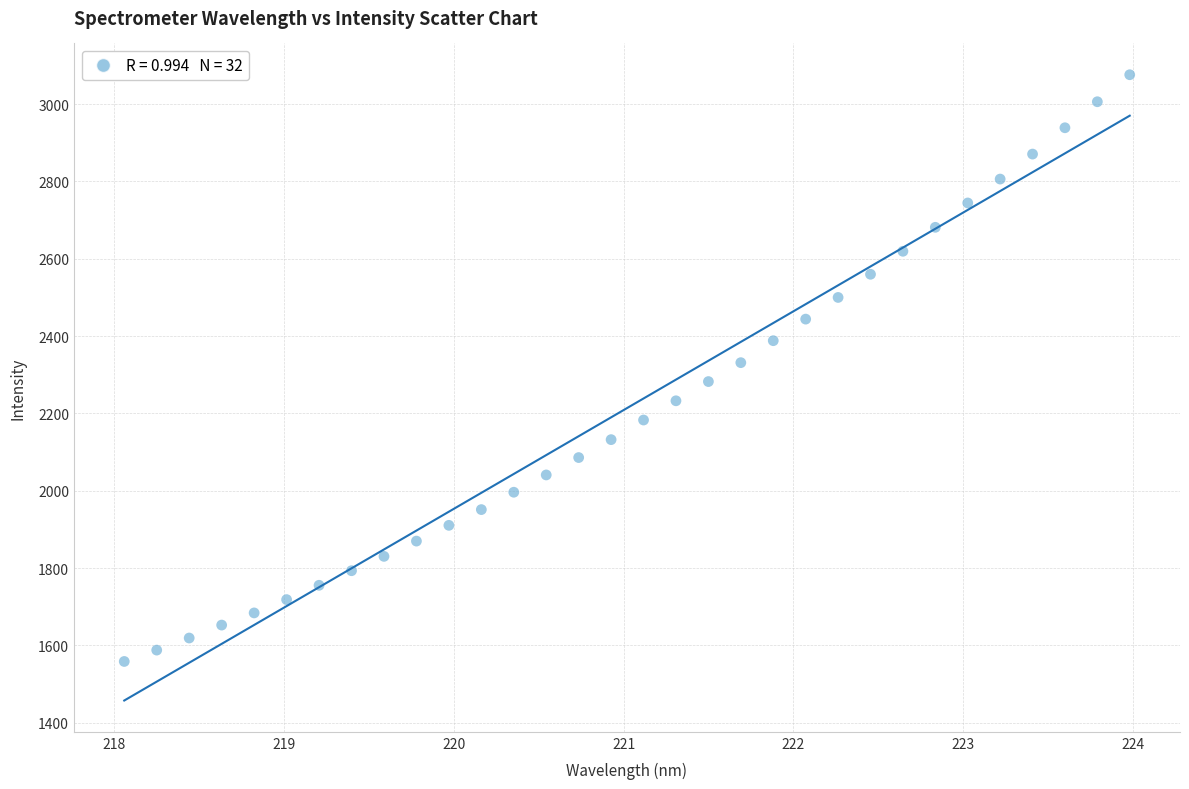

What is the range of Y values (max minus min)?

1517.9